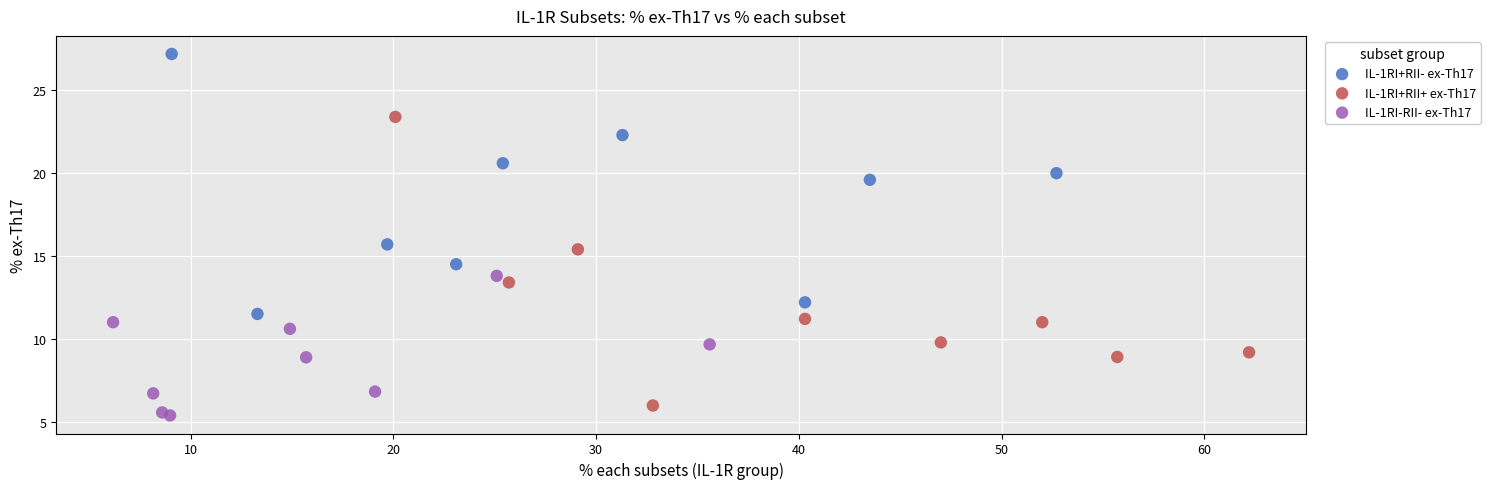

Which series reaches the maximum Y coordinate?

IL-1RI+RII- ex-Th17